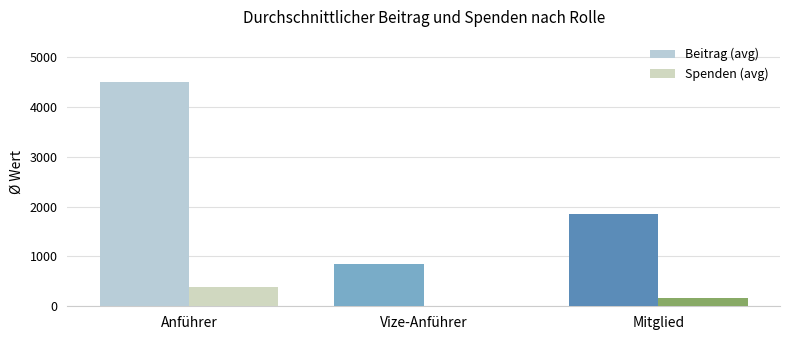

Which series has the widest spread of values?

Beitrag (avg)